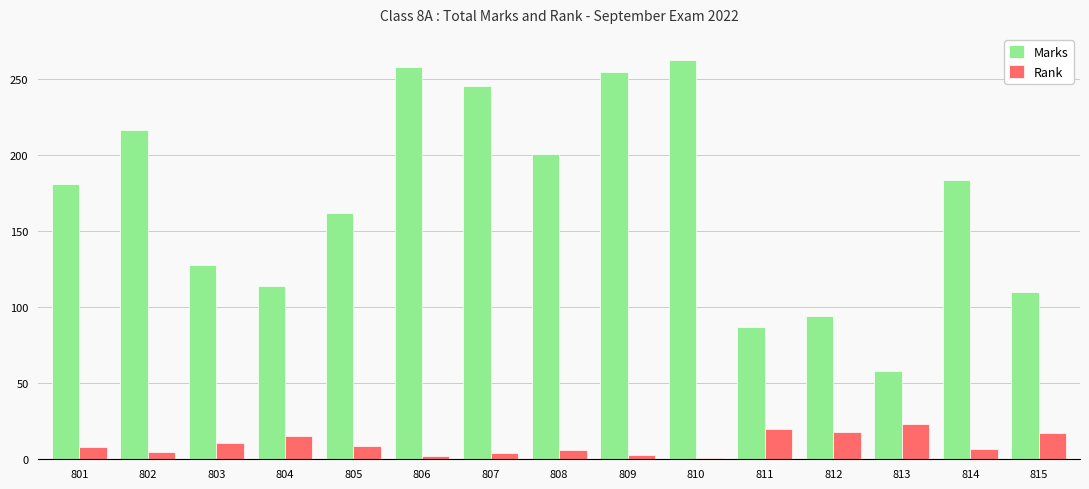

At how many categories does at least one series exceed 207?

5